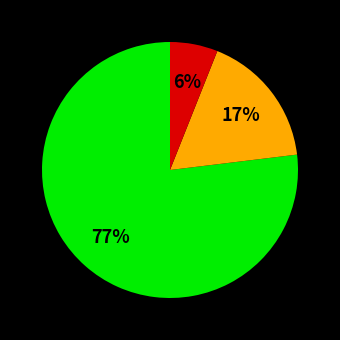

Does any single category account for the majority?

Yes